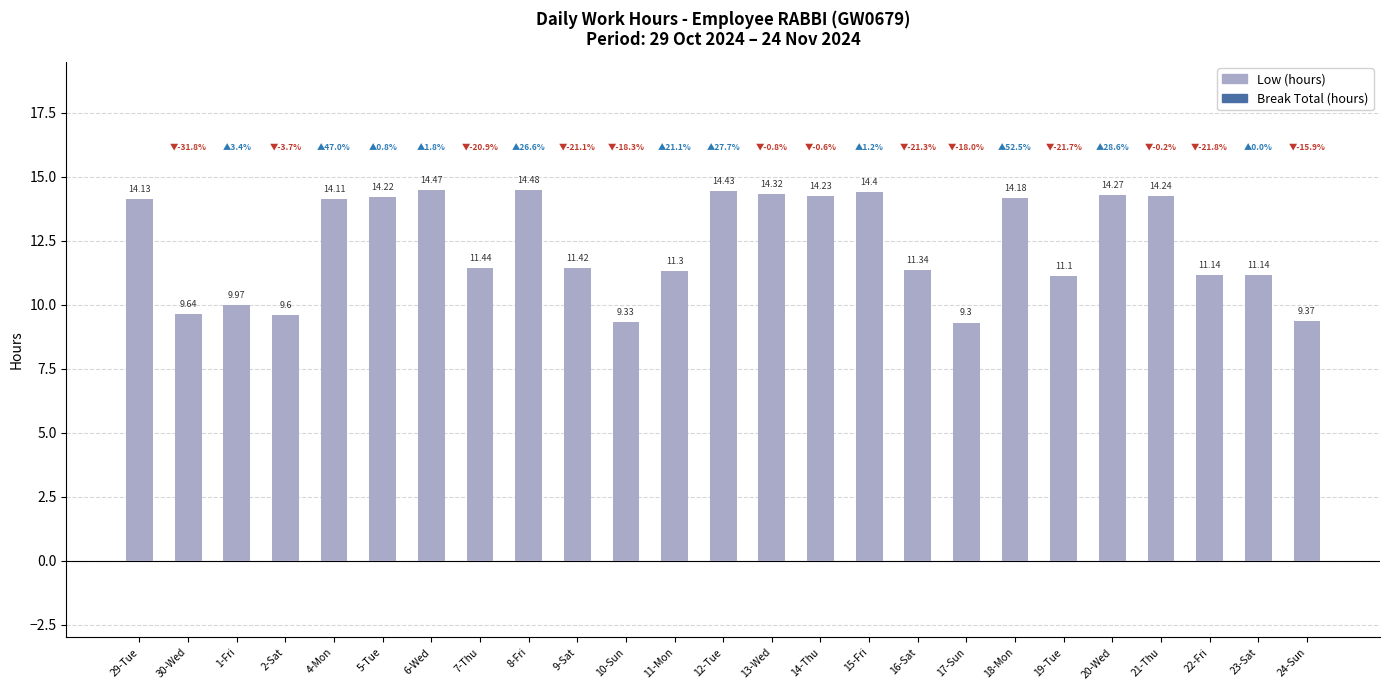

What is the difference between the values at 2-Sat and 16-Sat?

1.7